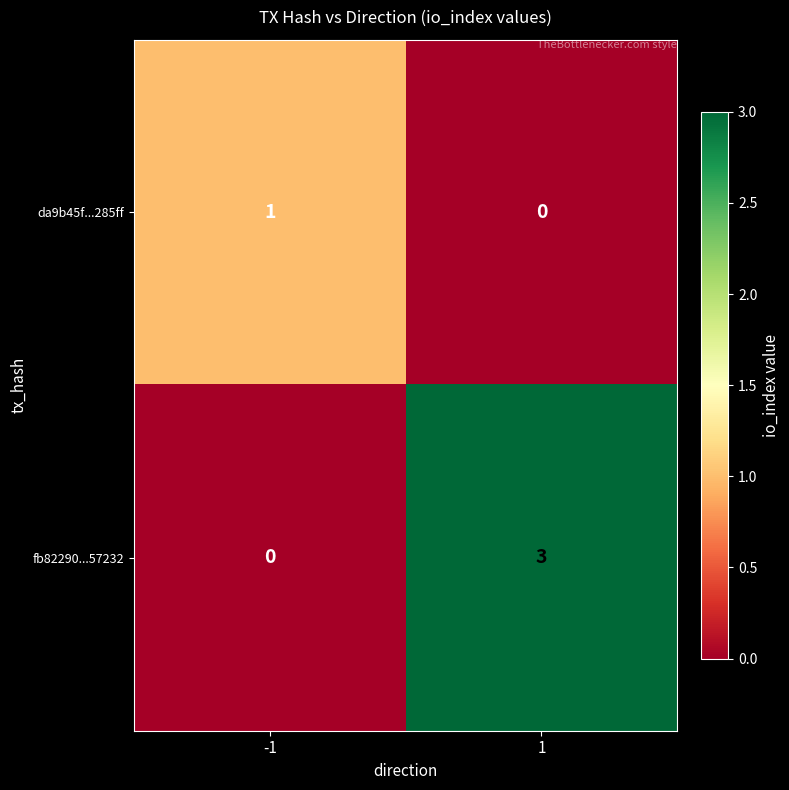

Reading left to right, extract all data points from this chart.

da9b45f...285ff: -1=1	1=0
fb82290...57232: -1=0	1=3